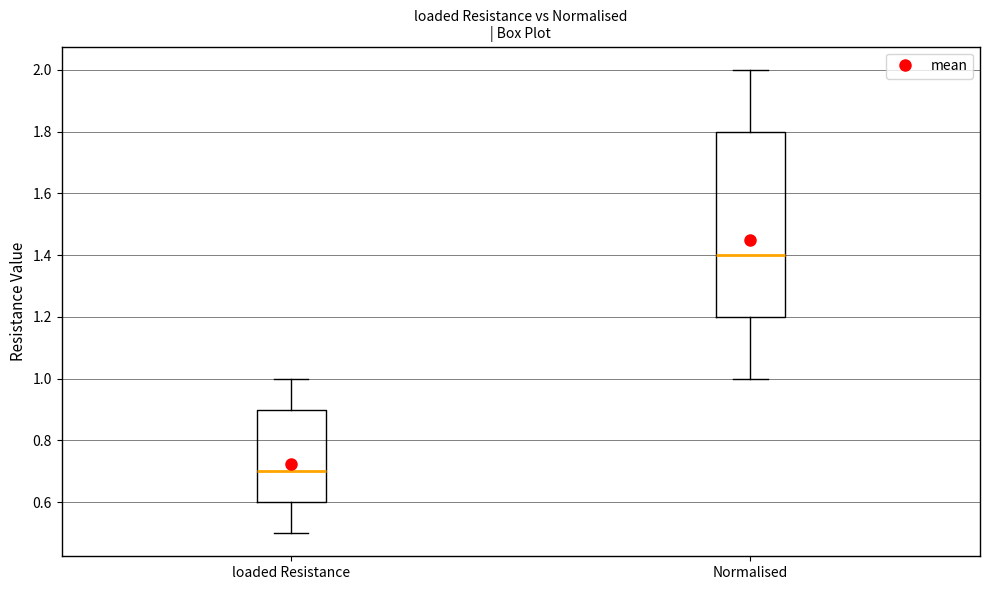

Where is the lower edge of the box for loaded Resistance on the y-axis? The values are not printed on the chart, so give them approximately, as read against the axis.

0.6